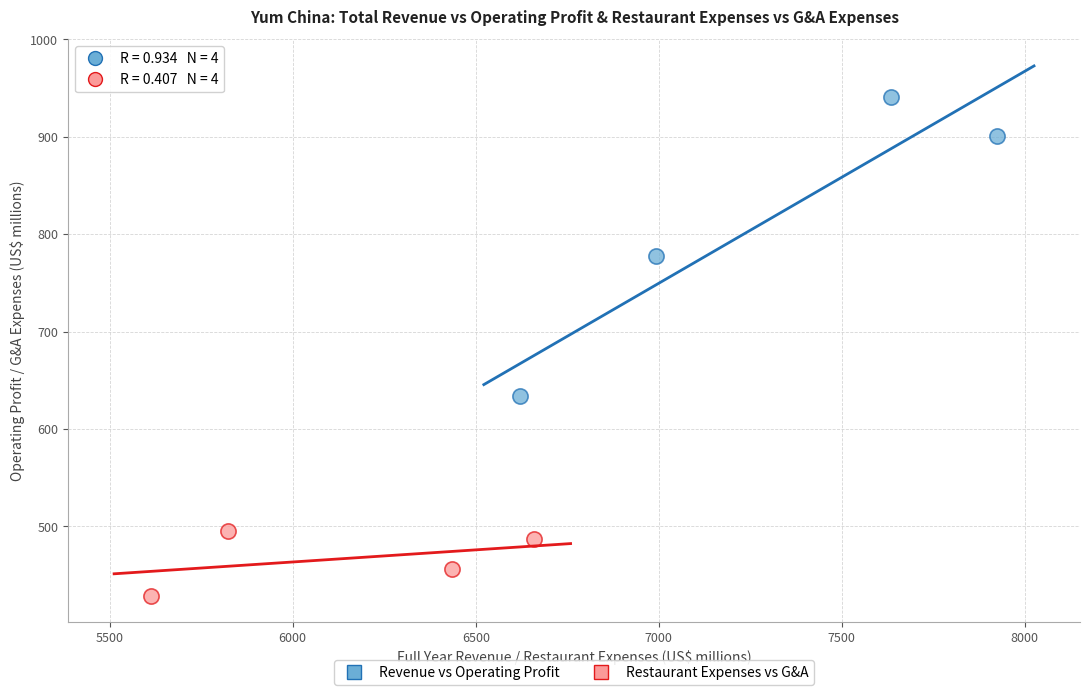

Which series has the largest Y range (max minus min)?

Revenue vs Operating Profit